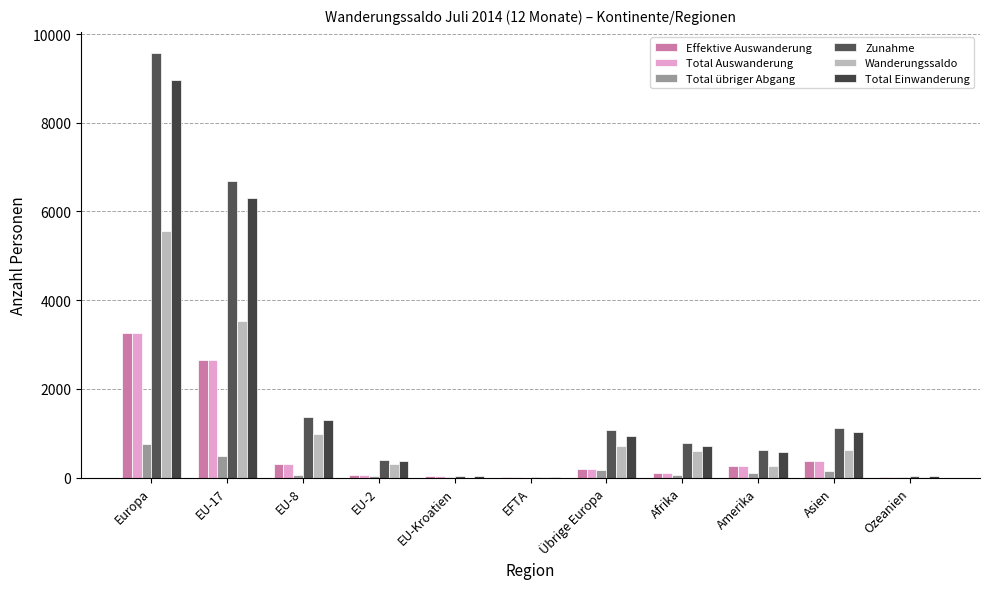

What is the sum of all Effektive Auswanderung values?

7270